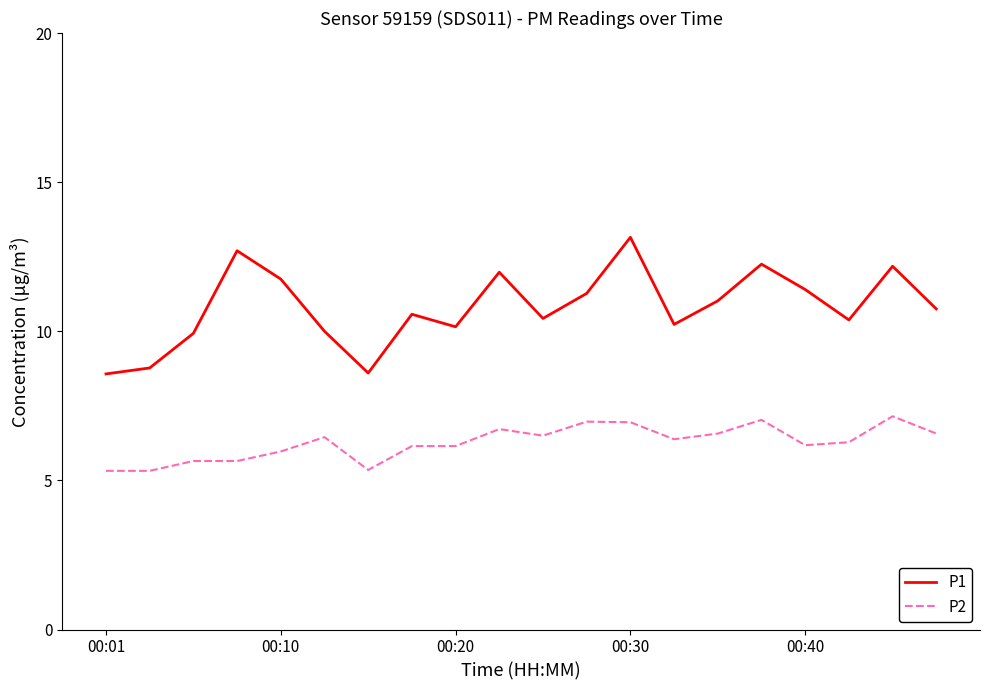

What is the sum of all P2 values?

125.3